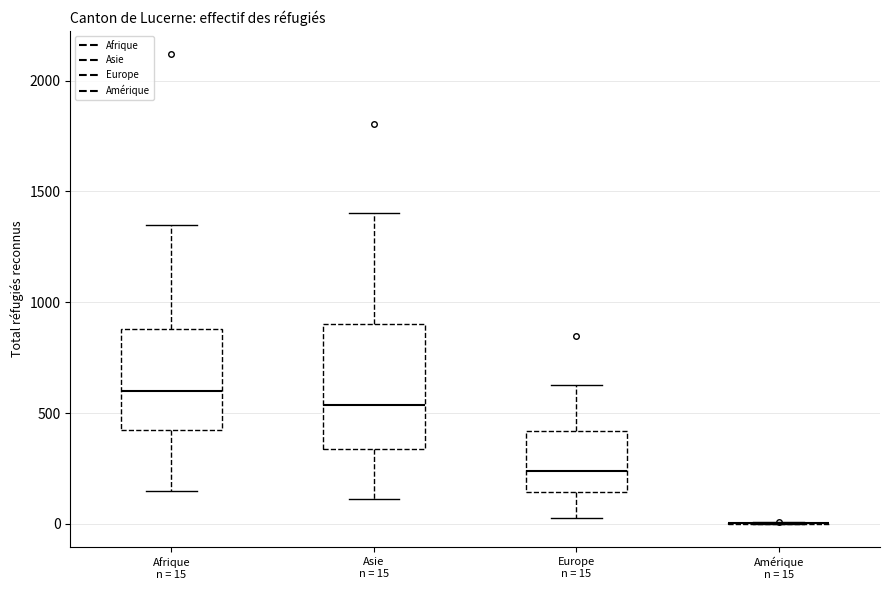

Where does the upper whisker of the box for Asie n = 15 end on the y-axis? The values are not printed on the chart, so give them approximately, as read against the axis.

1400